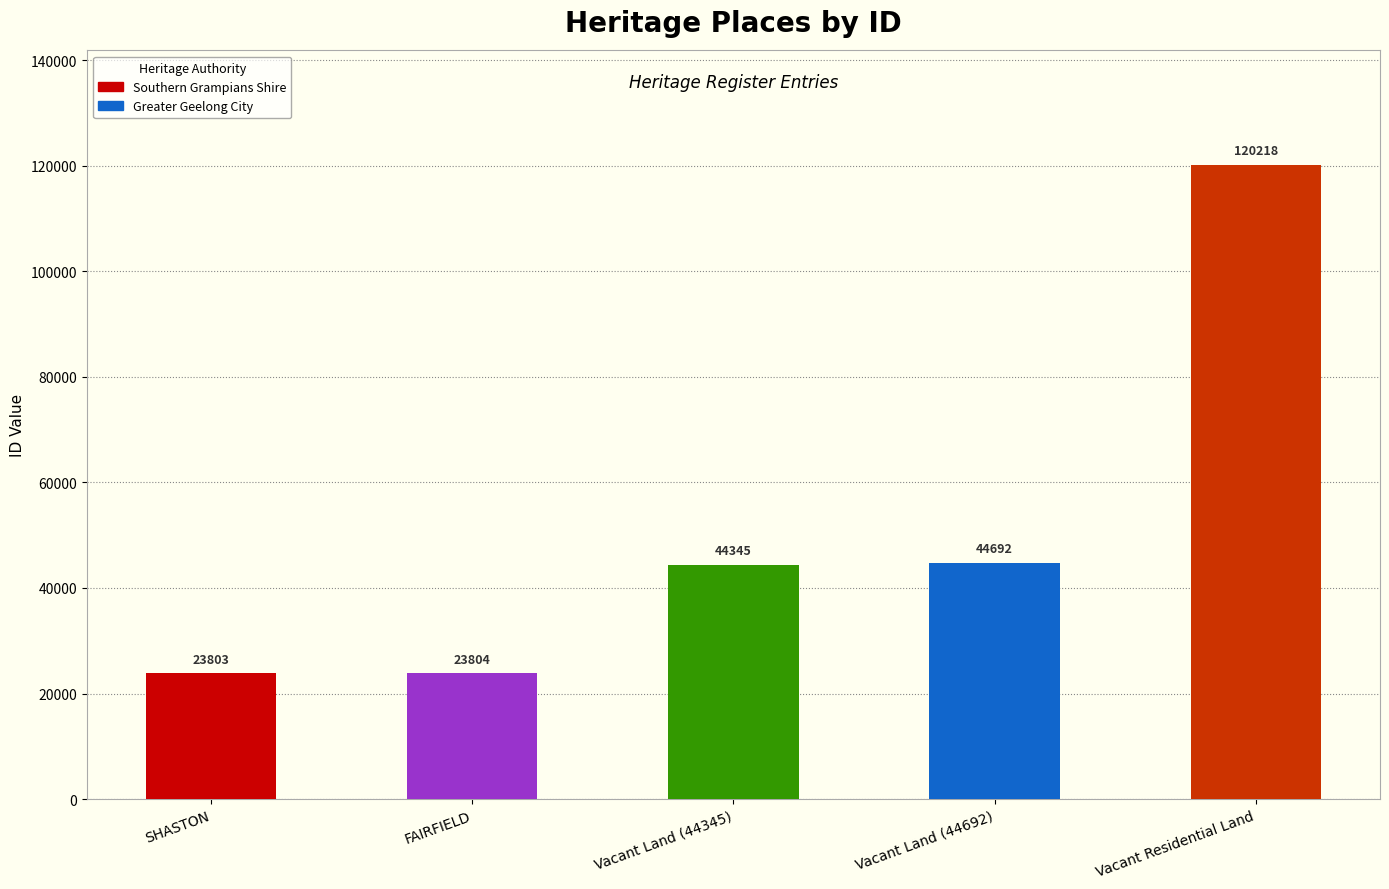

Where is the data nearest to the value 72010?

Vacant Land (44692)